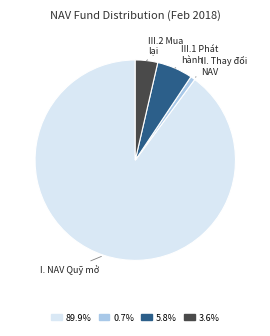

Is there any slice that represents more than half of the pie?

Yes